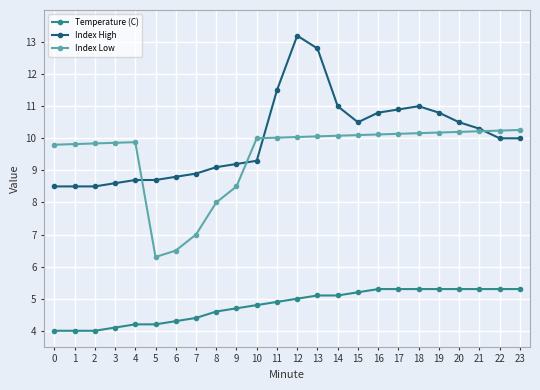

Between 2 and 7, which series saw the biggest shift?

Index Low